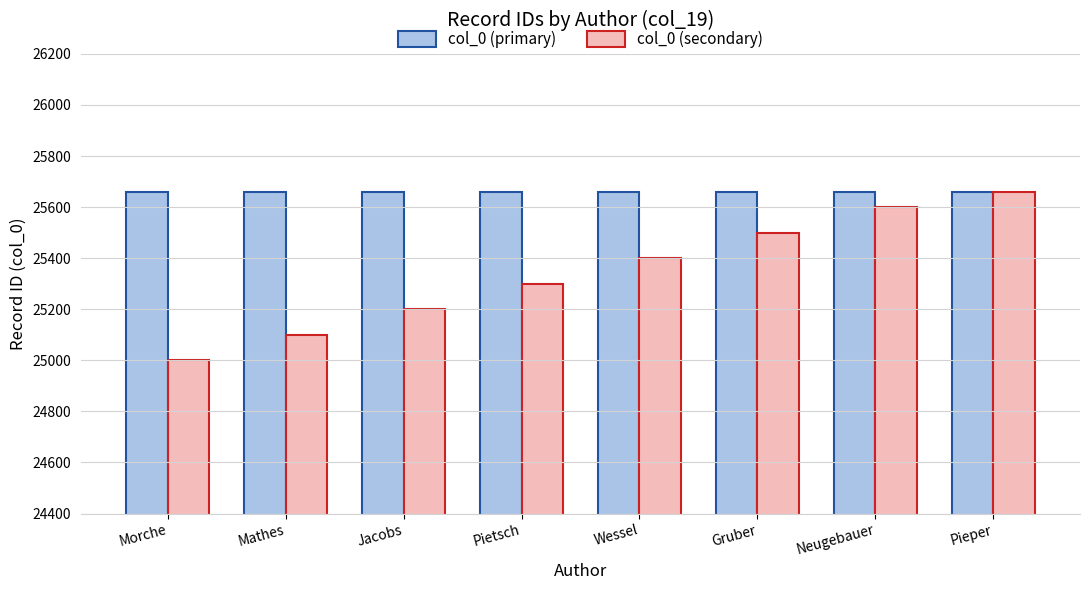

The col_0 (secondary) series shows 25400 at Wessel. True or false?

True